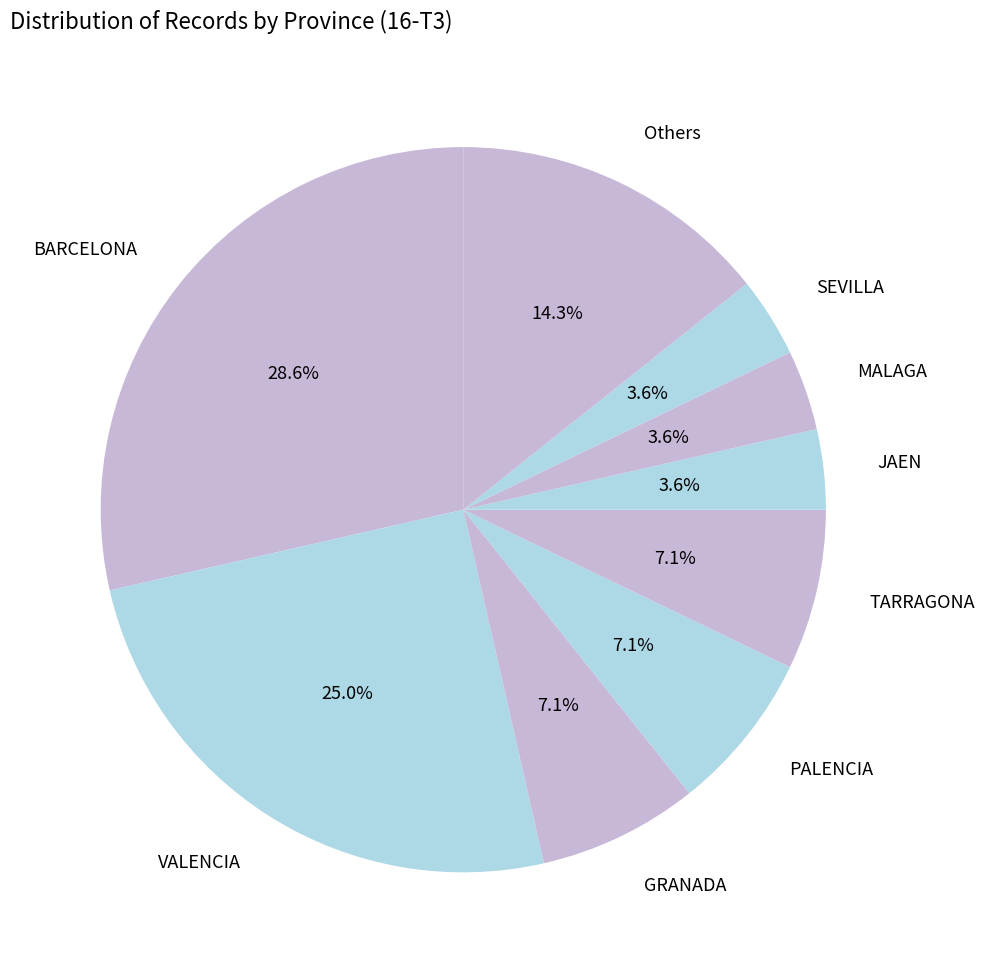

Is there a majority slice in this chart?

No